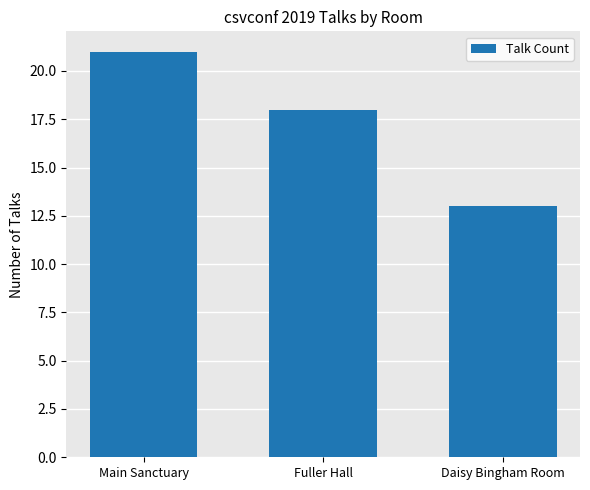

Reading right to left, extract all data points from this chart.

Daisy Bingham Room=13	Fuller Hall=18	Main Sanctuary=21